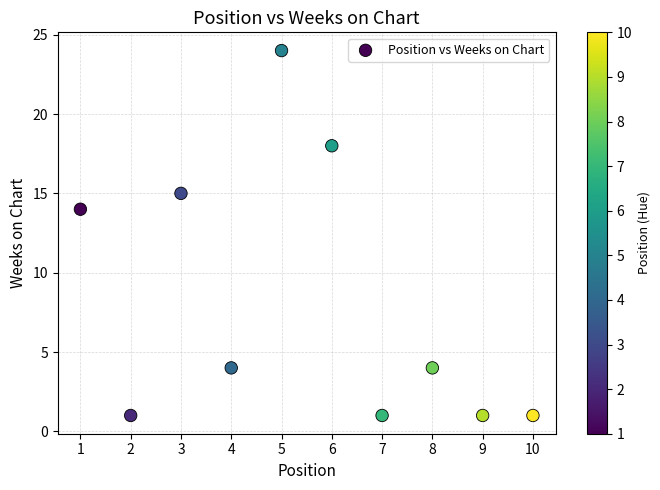

What is the average X value?

6